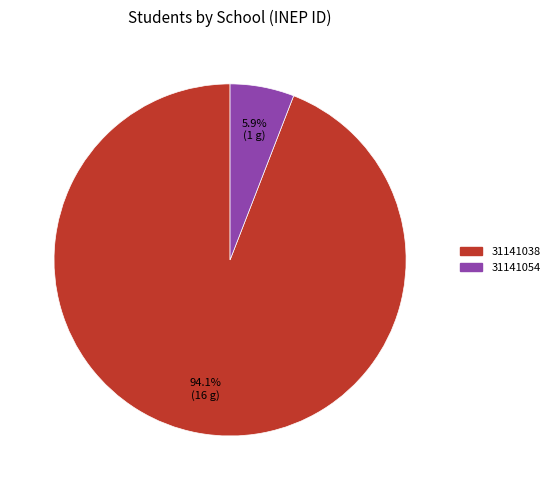

Is there a majority slice in this chart?

Yes